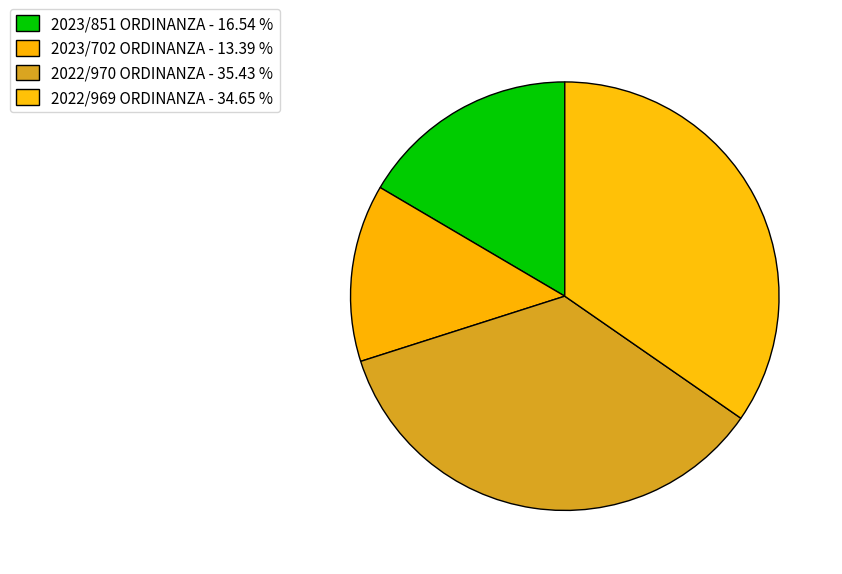

Is it true that 2023/702 ORDINANZA is 24% of the pie?

False